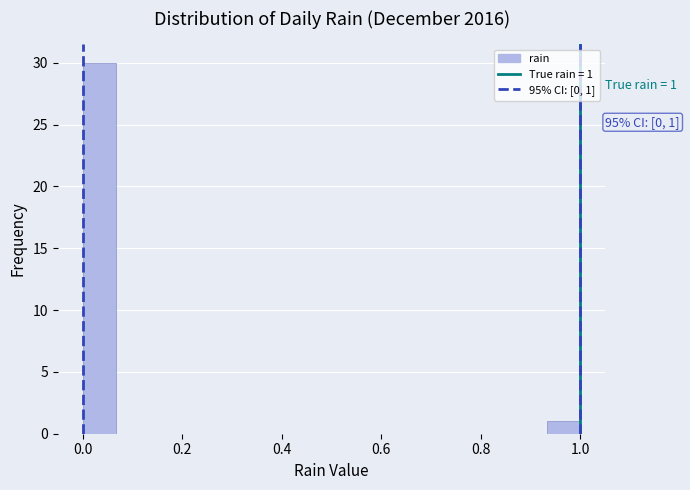

Around what value on the x-axis is the tallest bar? Give the approximate position of its centre, as read against the axis.

0.04